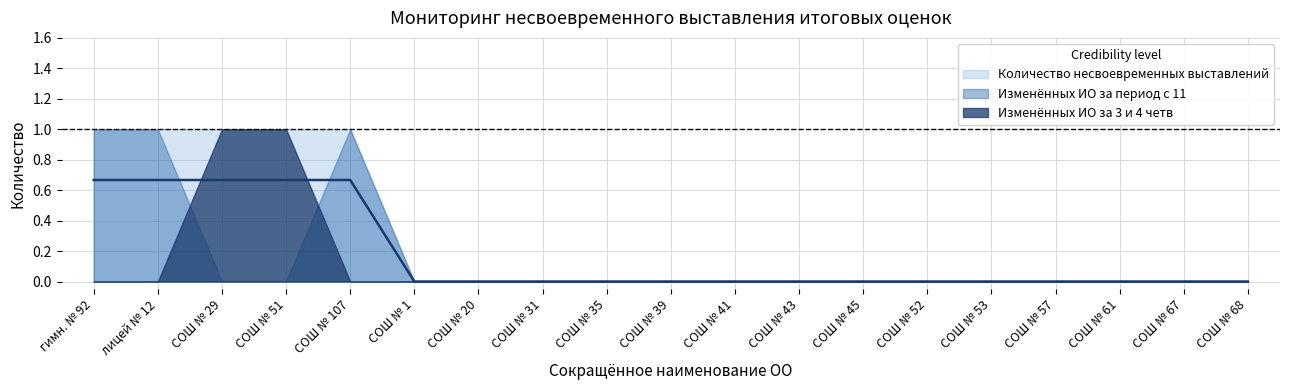

What are all the series names shown in the legend?

Количество несвоевременных выставлений, Изменённых ИО за период с 11, Изменённых ИО за 3 и 4 четв